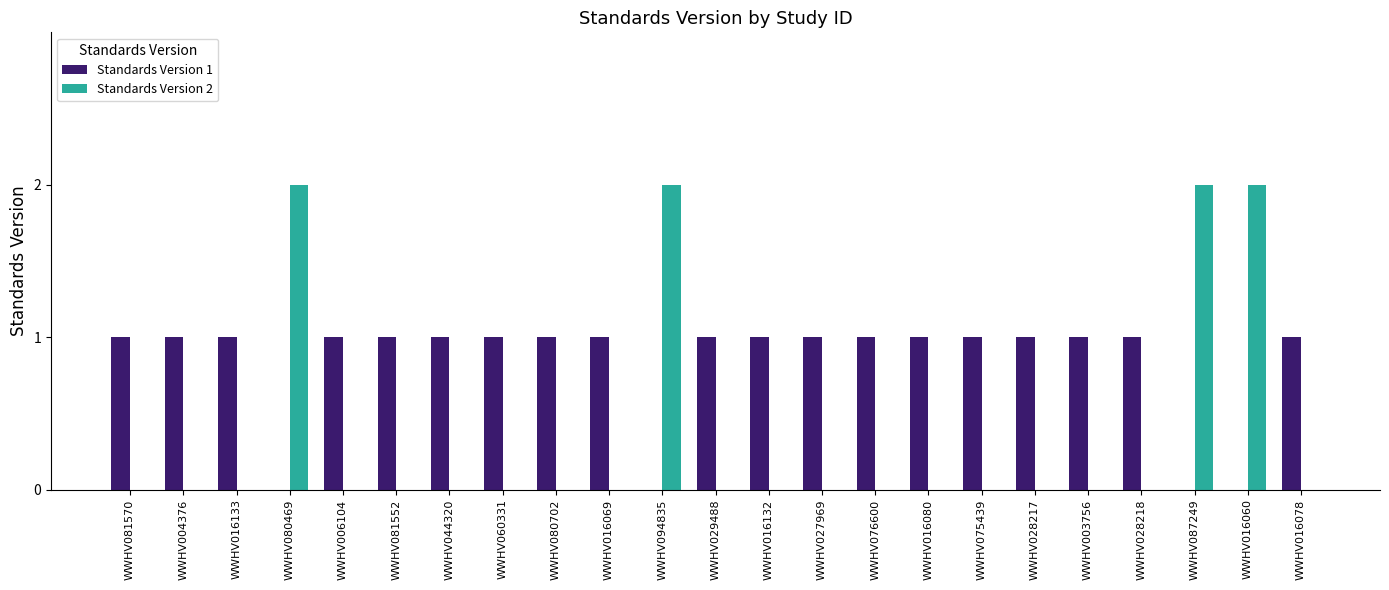

Count the Standards Version 1 values in the range 1 to 2.

19